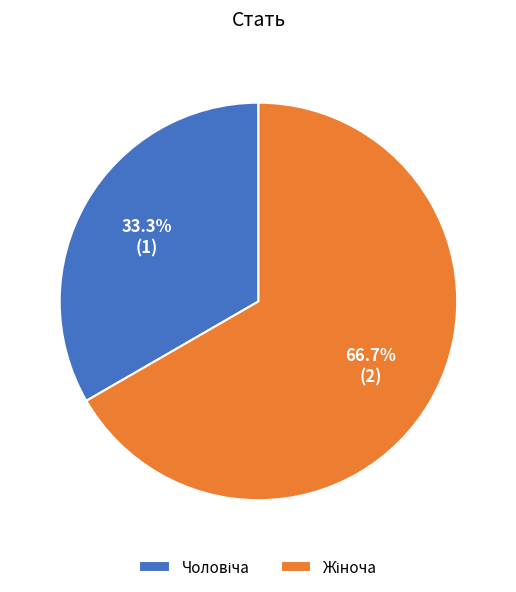

Does any single category account for the majority?

Yes